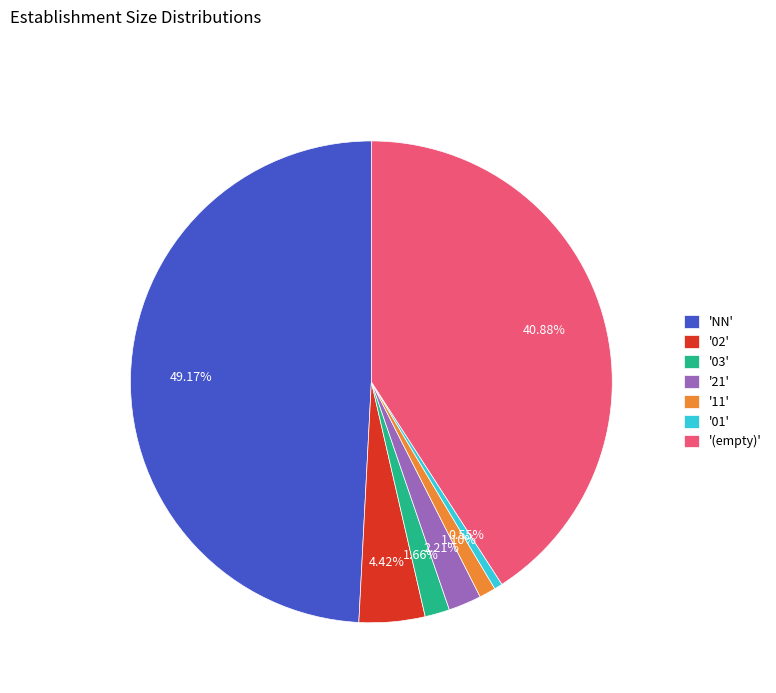

Which category has the biggest portion of the pie?

'NN'